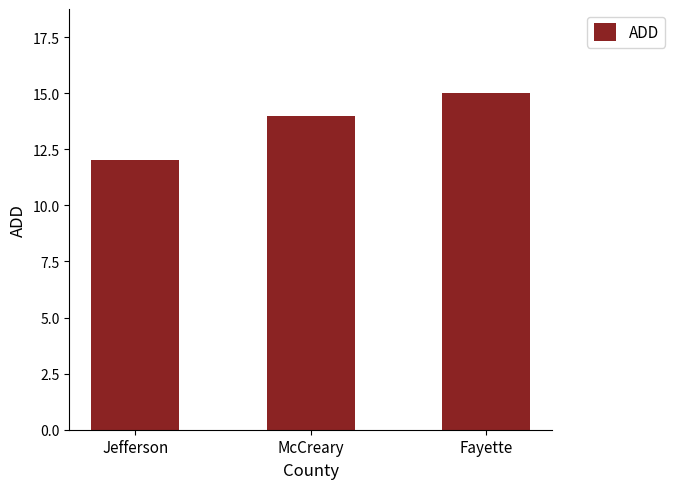

At which category does the chart reach its peak across all series?

Fayette